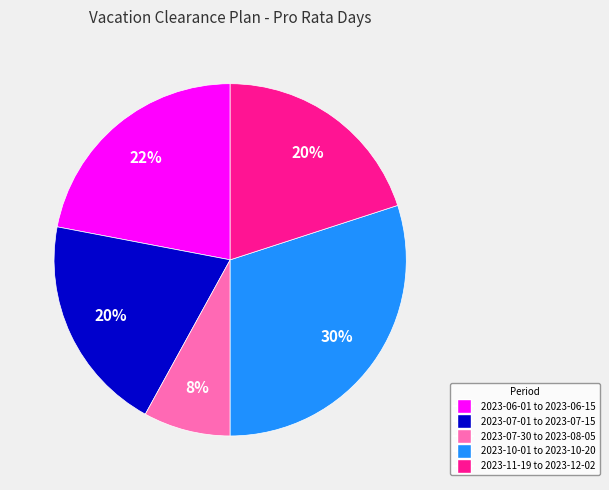

Is there a majority slice in this chart?

No